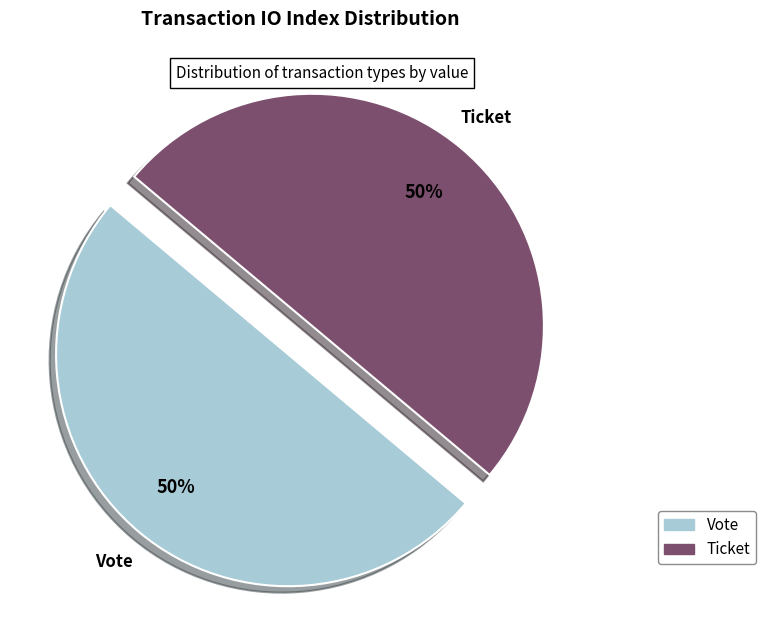

What is the ratio of the value at Ticket to the value at Vote?

1.0